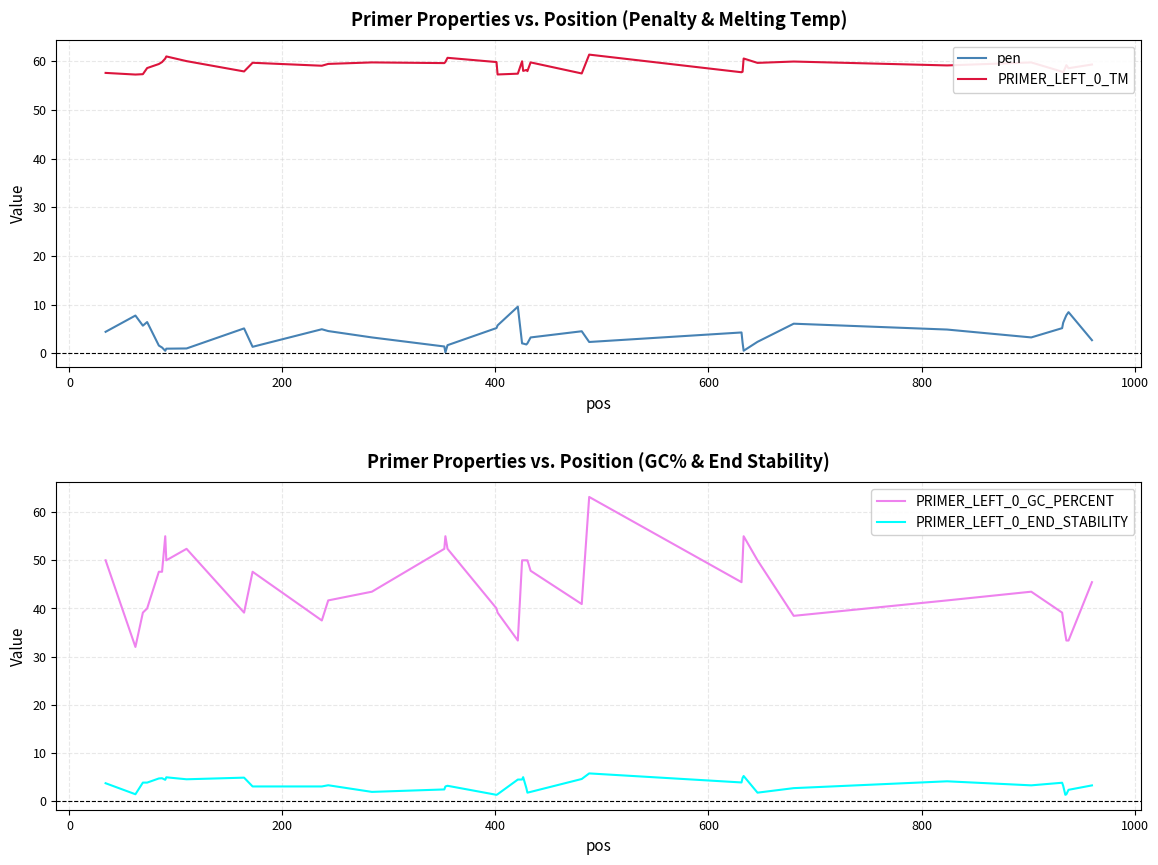

What is the minimum value for PRIMER_LEFT_0_TM?

57.2